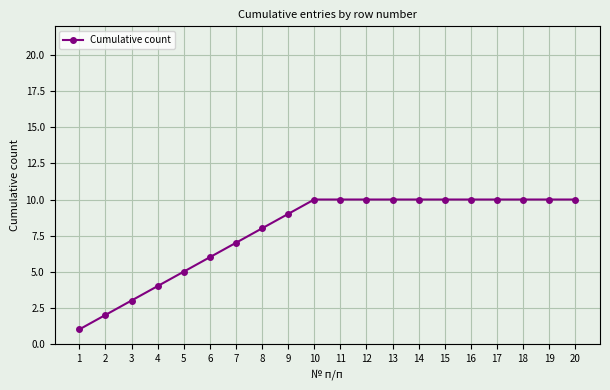

What is the ratio of the value at 9 to the value at 15?

0.9